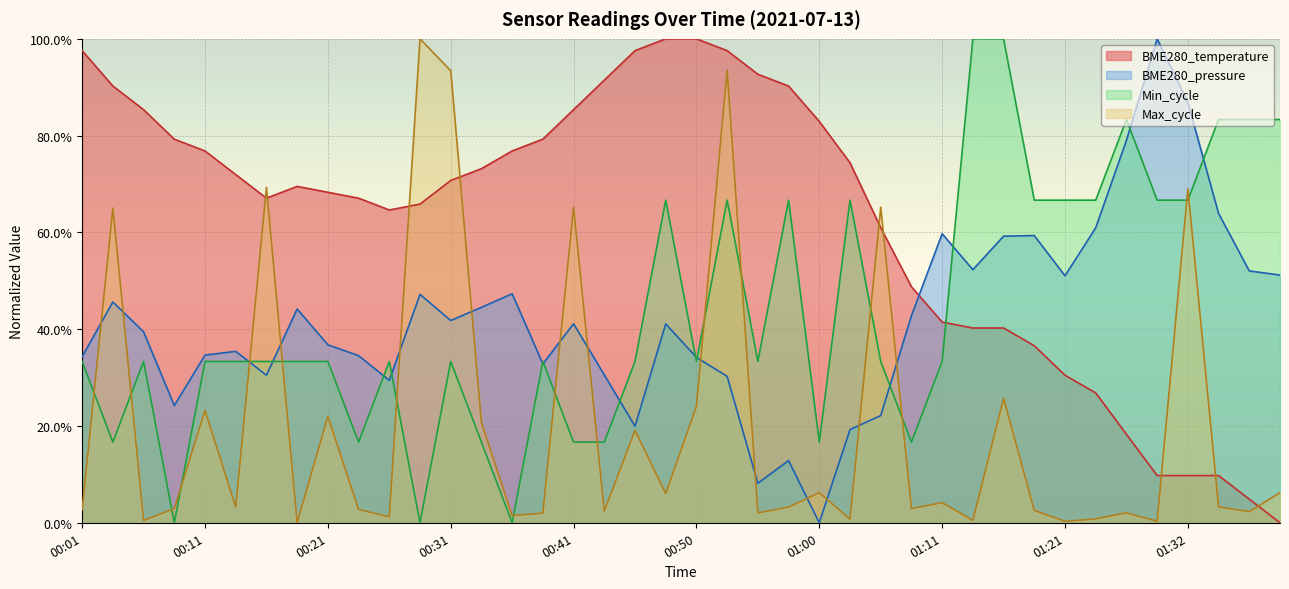

Between 01:11 and 01:00, which is larger?

01:00